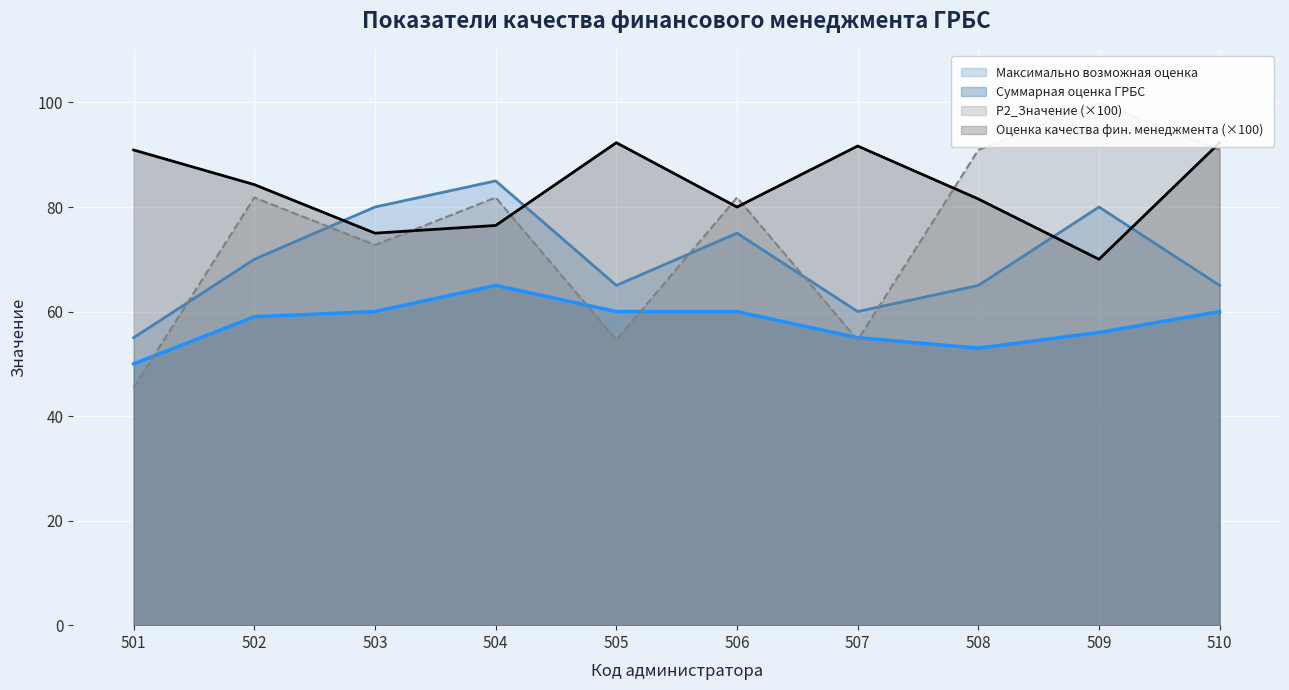

How many Максимально возможная оценка values are between 65 and 80?

7